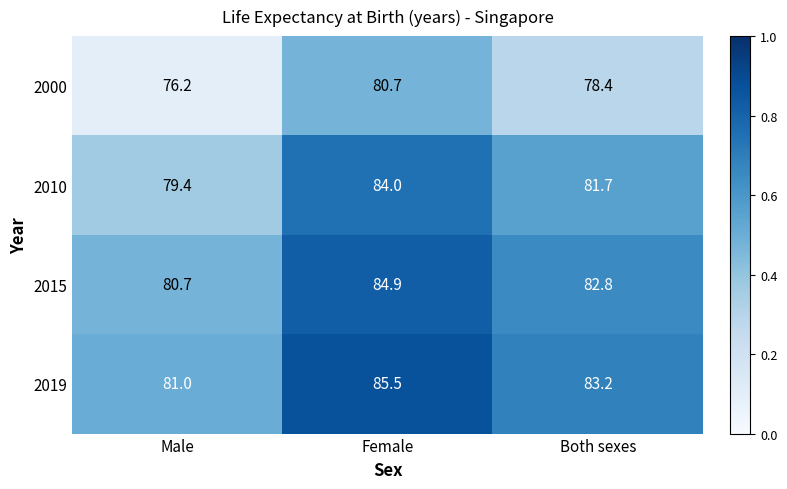

What is the total value across all series at Male?

317.3